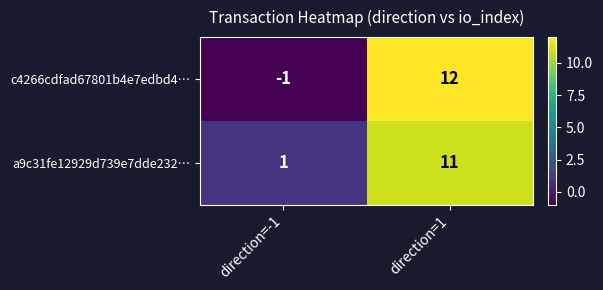

Reading left to right, extract all data points from this chart.

c4266cdfad67801b4e7edbd4…: direction=-1=-1	direction=1=12
a9c31fe12929d739e7dde232…: direction=-1=1	direction=1=11